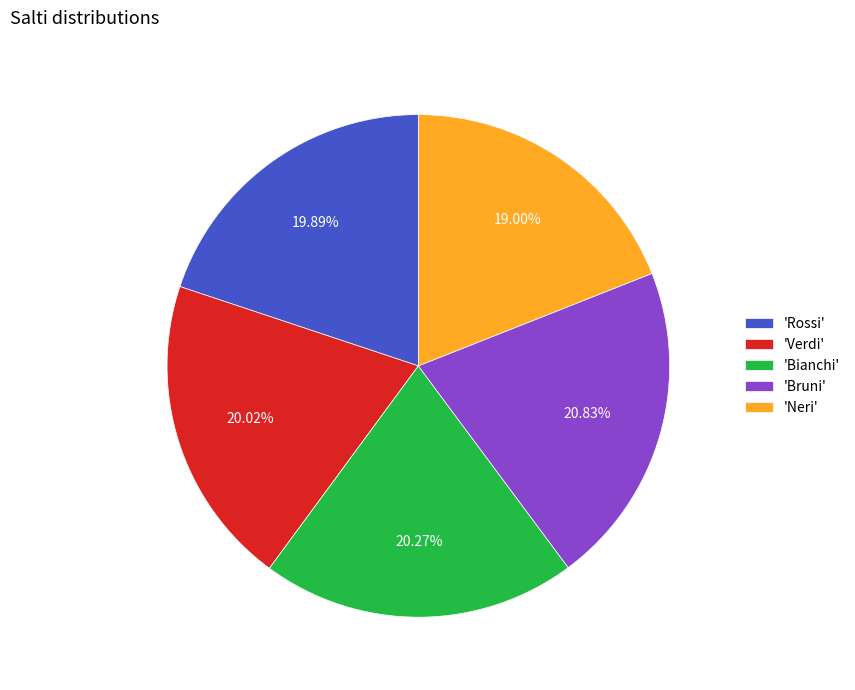

Which category has the smallest portion of the pie?

'Neri'